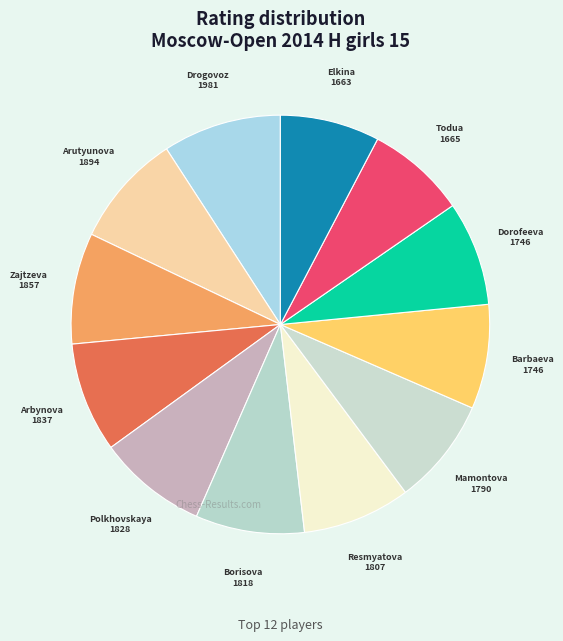

How many segments does this pie chart have?

12